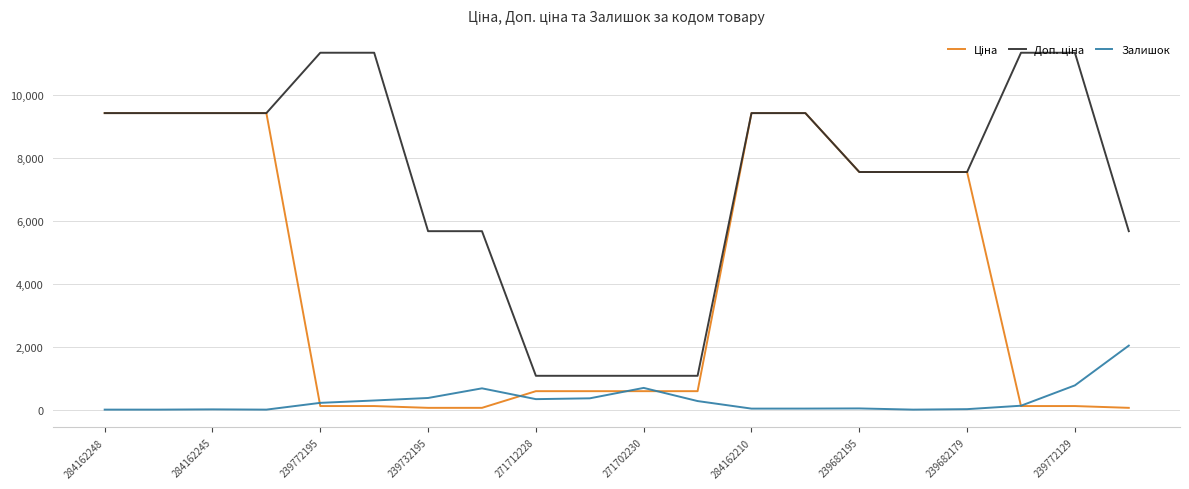

What is the greatest value displayed?

11334.0